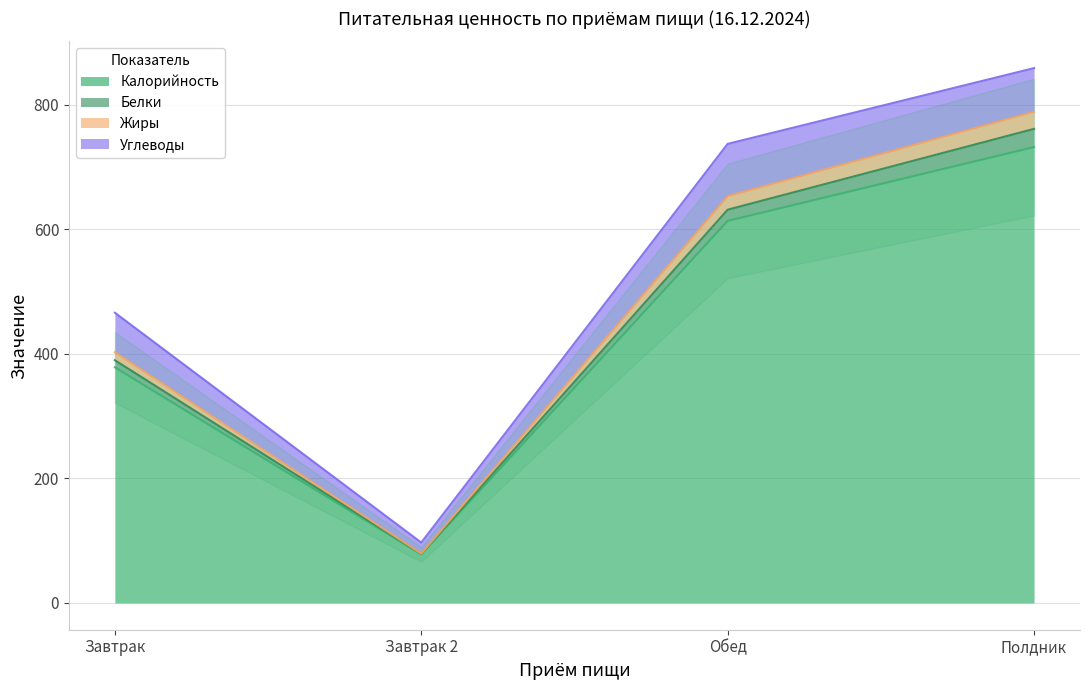

What is the difference between the Жиры values at Завтрак 2 and Обед?

574.1